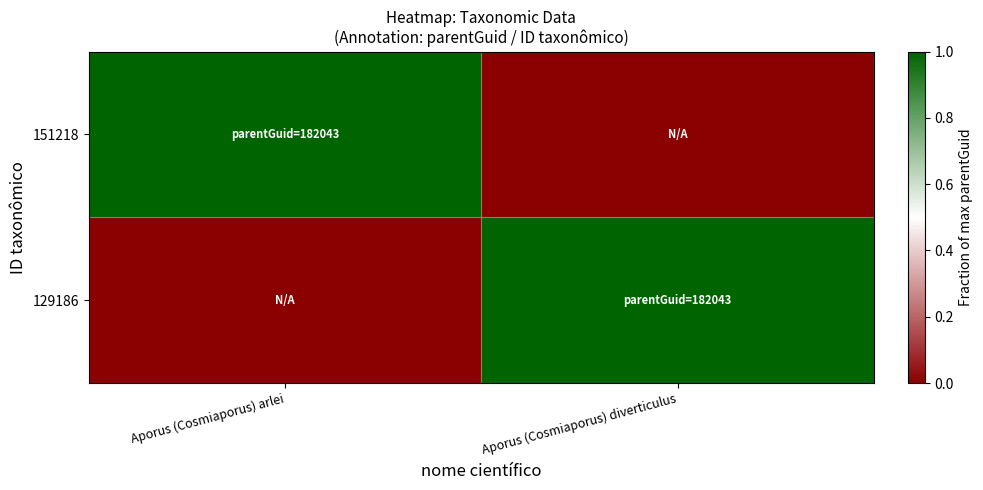

Reading right to left, what are all the values shown in this chart?

151218: Aporus (Cosmiaporus) diverticulus=0	Aporus (Cosmiaporus) arlei=1
129186: Aporus (Cosmiaporus) diverticulus=1	Aporus (Cosmiaporus) arlei=0